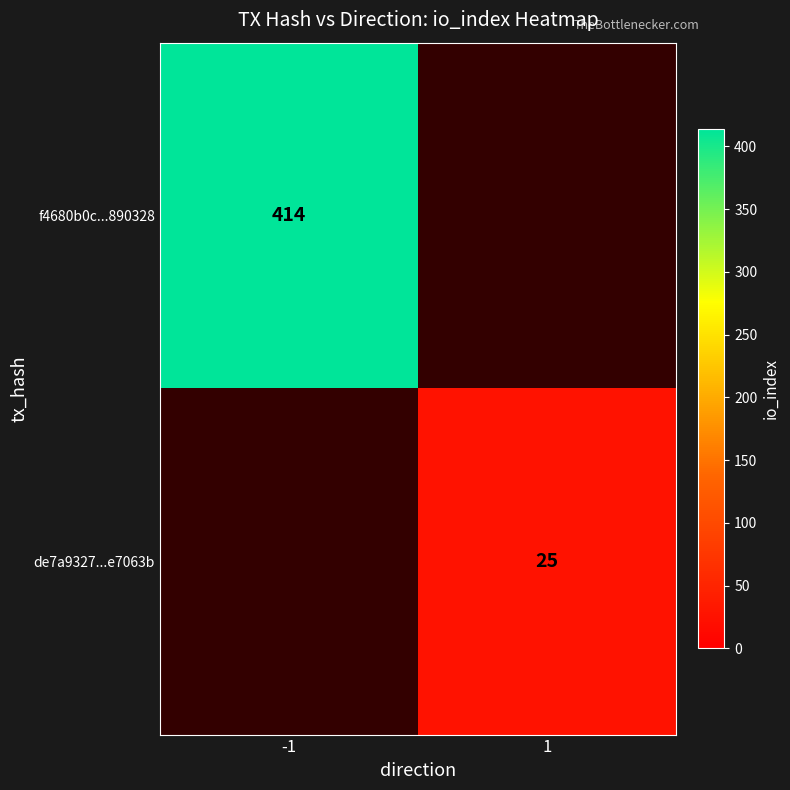

The value of f4680b0c...890328 at -1 is 559. True or false?

False